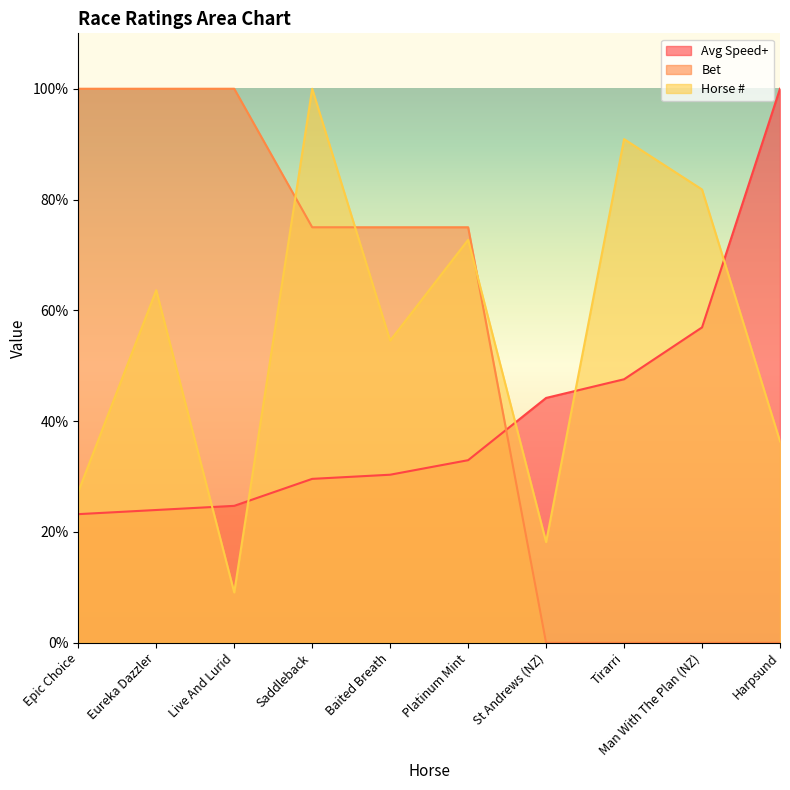

Count the Bet values in the range 0 to 100.

10